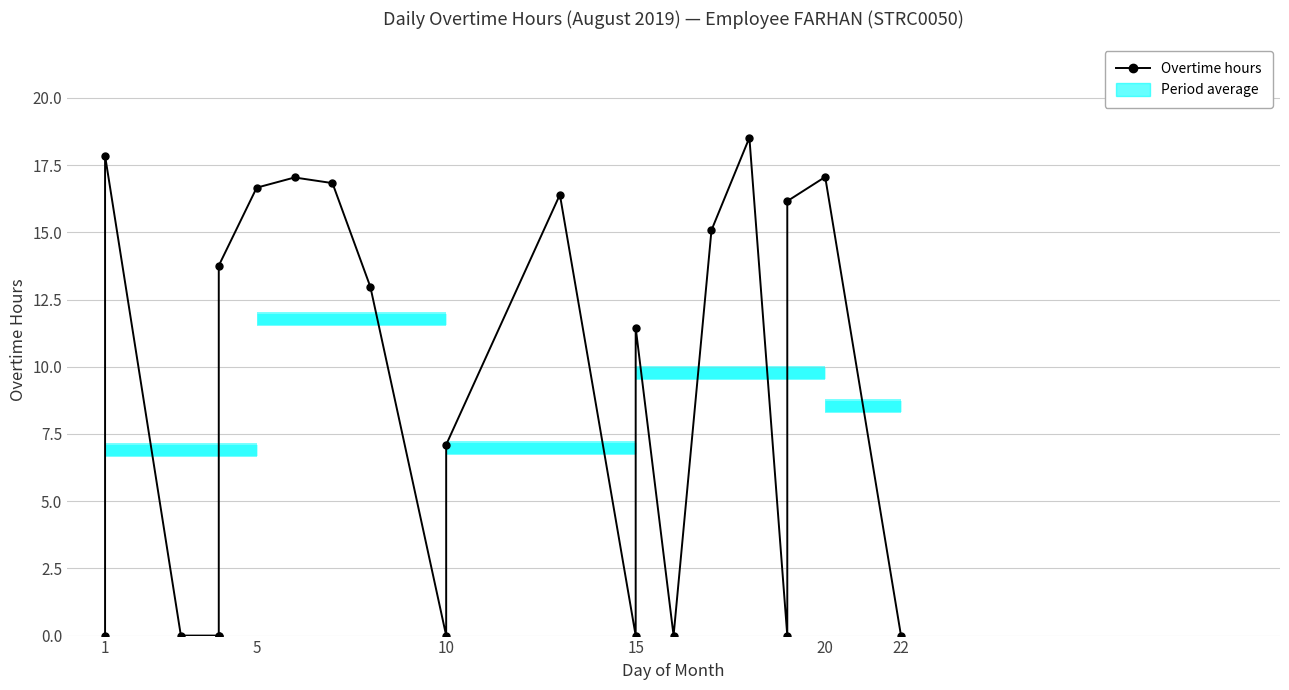

How many data points are above 12?

11